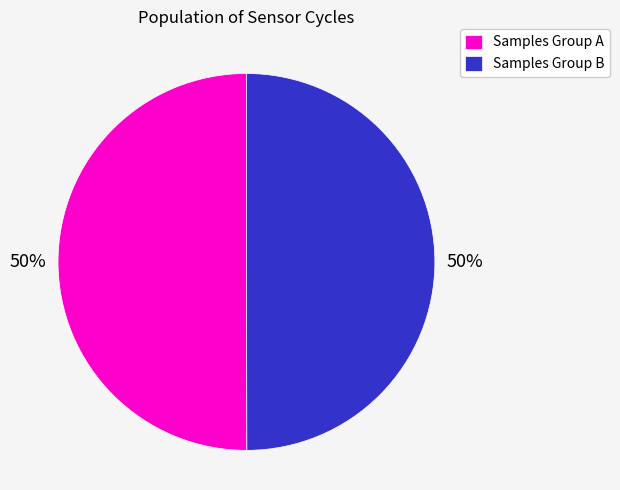

To the nearest percent, what is the average slice percentage?

50%